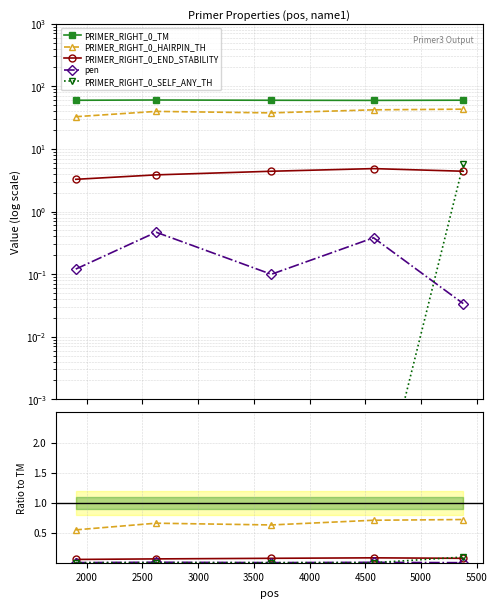

List the series in order of their peak value, lowest first.

pen, PRIMER_RIGHT_0_END_STABILITY, PRIMER_RIGHT_0_SELF_ANY_TH, PRIMER_RIGHT_0_HAIRPIN_TH, PRIMER_RIGHT_0_TM